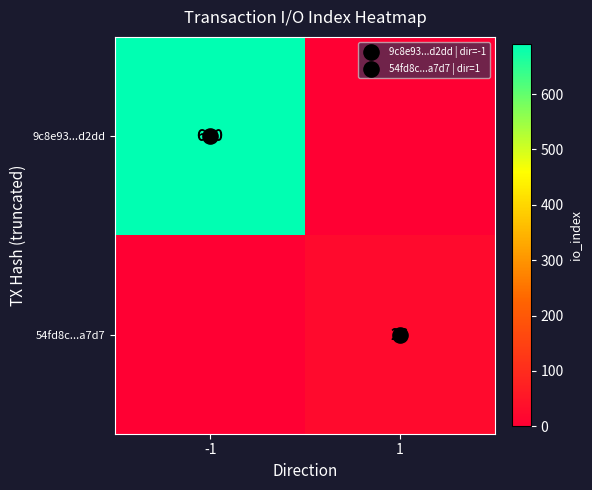

How many positive values does the 9c8e93...d2dd series have?

1